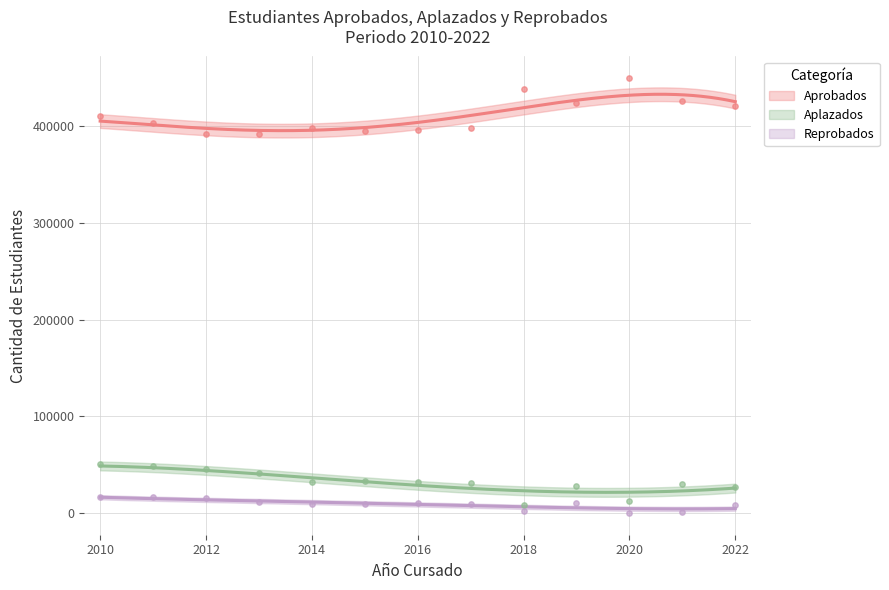

Which series contains the lowest Y value?

Reprobados